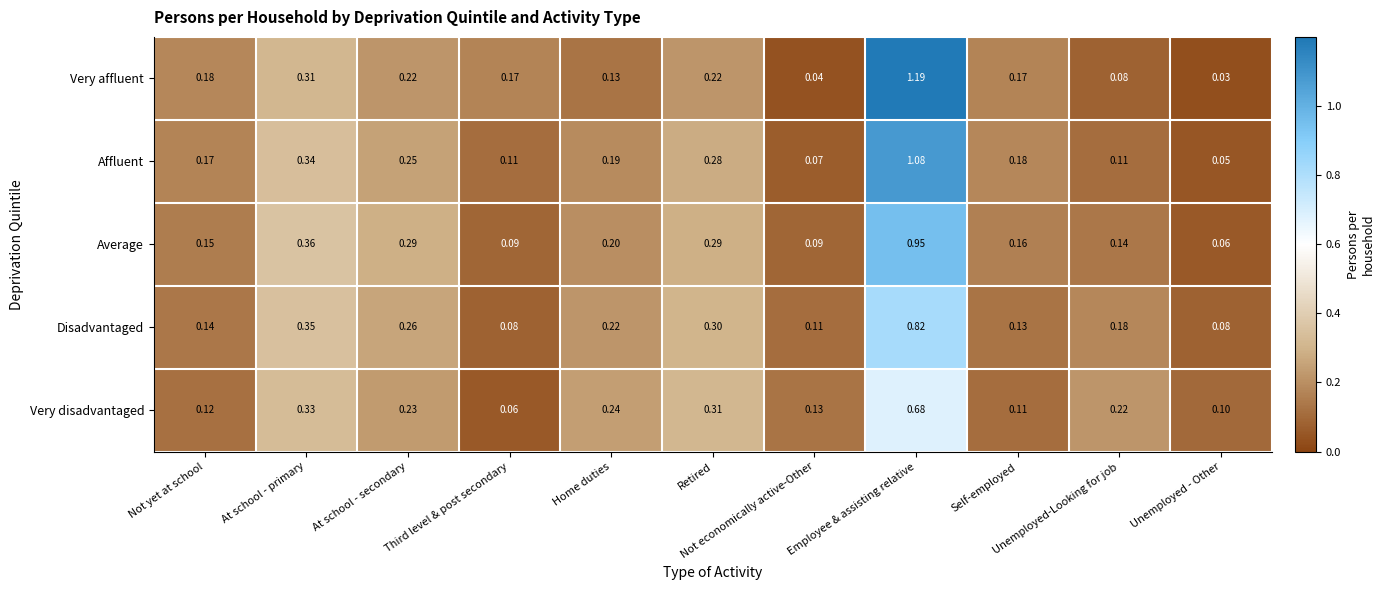

Which series has the largest range (max minus min)?

Very affluent